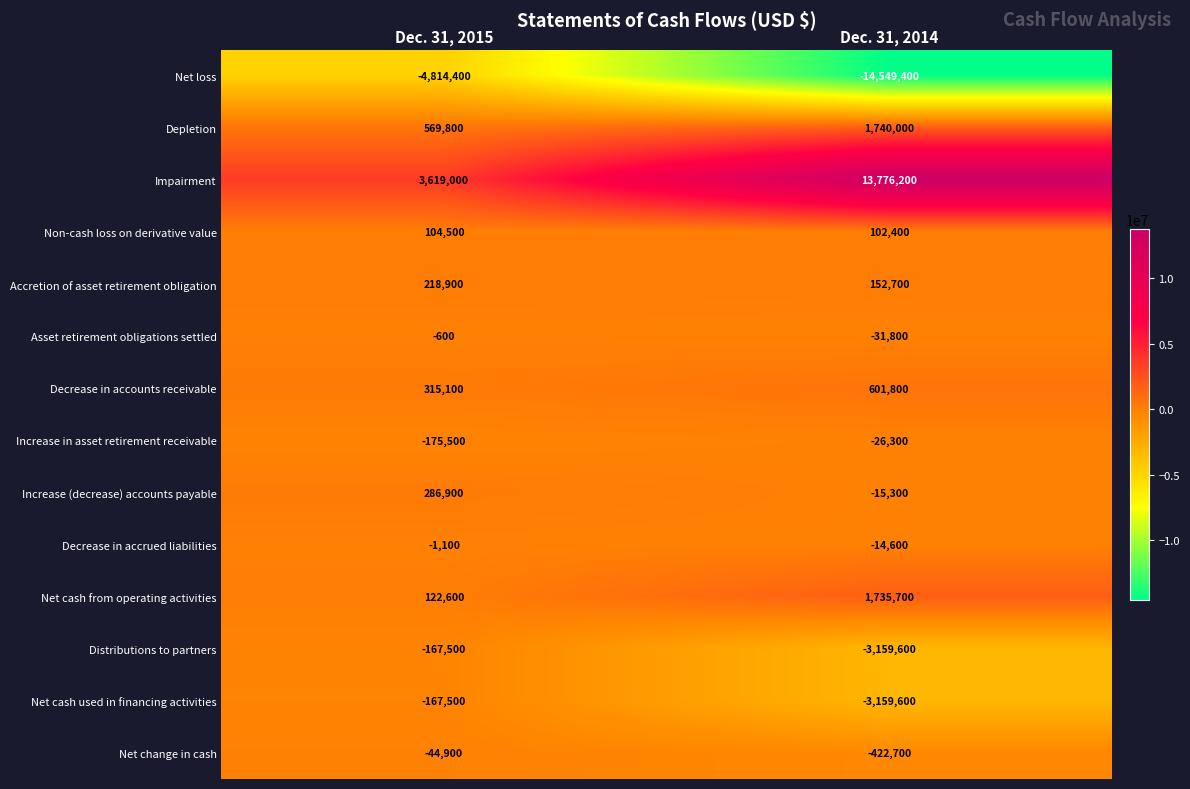

Reading left to right, list all the values displayed in this chart.

Net loss: -4814400	-14549400
Depletion: 569800	1740000
Impairment: 3619000	13776200
Non-cash loss on derivative value: 104500	102400
Accretion of asset retirement obligation: 218900	152700
Asset retirement obligations settled: -600	-31800
Decrease in accounts receivable: 315100	601800
Increase in asset retirement receivable: -175500	-26300
Increase (decrease) accounts payable: 286900	-15300
Decrease in accrued liabilities: -1100	-14600
Net cash from operating activities: 122600	1735700
Distributions to partners: -167500	-3159600
Net cash used in financing activities: -167500	-3159600
Net change in cash: -44900	-422700